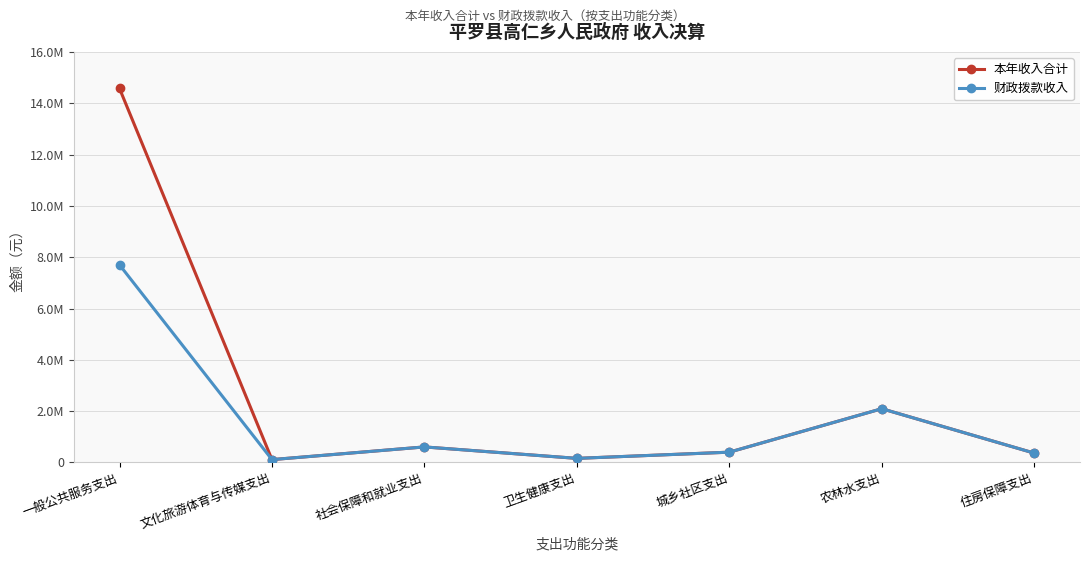

List the series in order of their peak value, lowest first.

财政拨款收入, 本年收入合计